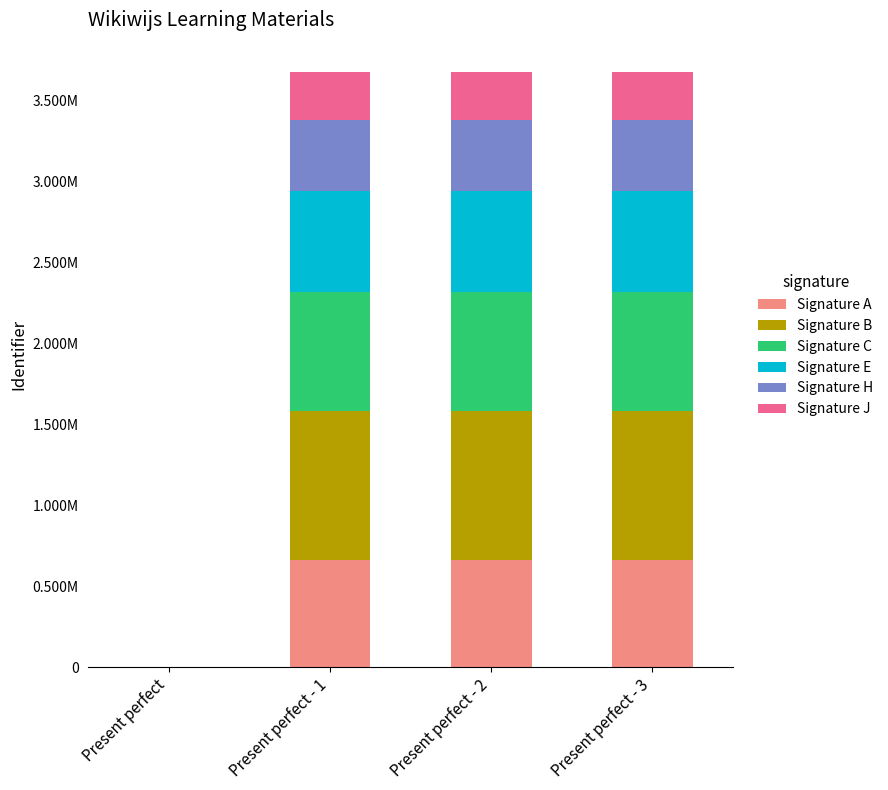

Which series has the largest total across all categories?

Signature B